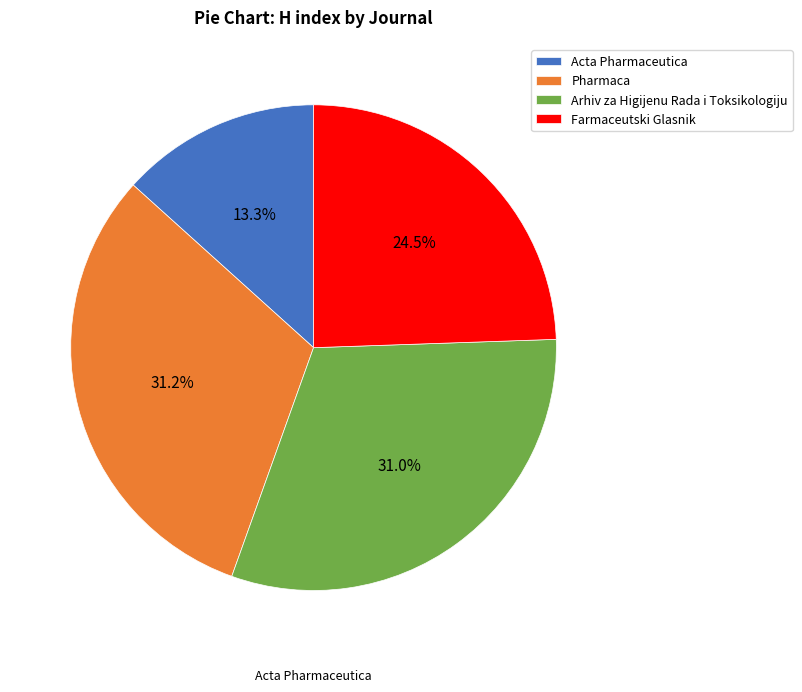

Which slice is the smallest?

Acta Pharmaceutica